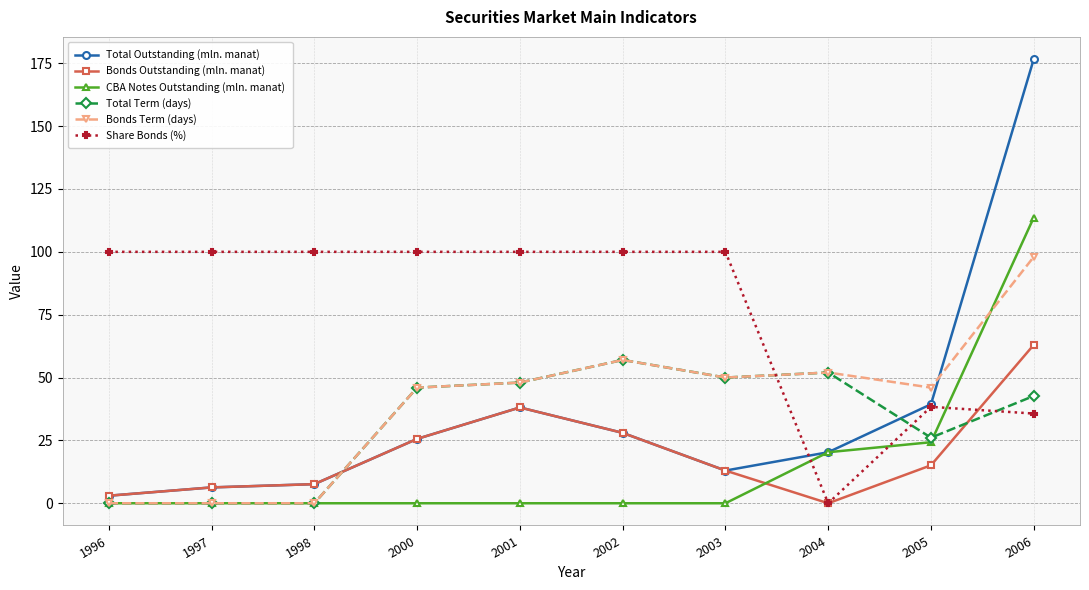

What are all the series names shown in the legend?

Total Outstanding (mln. manat), Bonds Outstanding (mln. manat), CBA Notes Outstanding (mln. manat), Total Term (days), Bonds Term (days), Share Bonds (%)